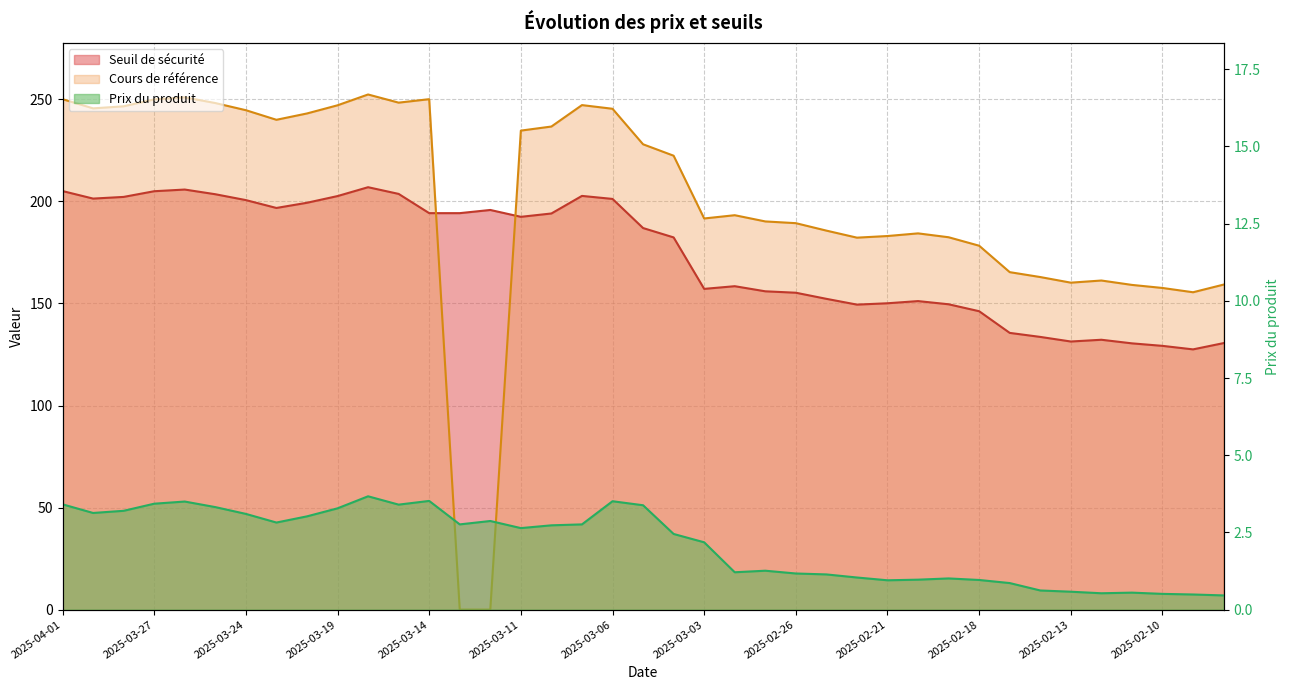

What is the greatest value displayed?

252.4